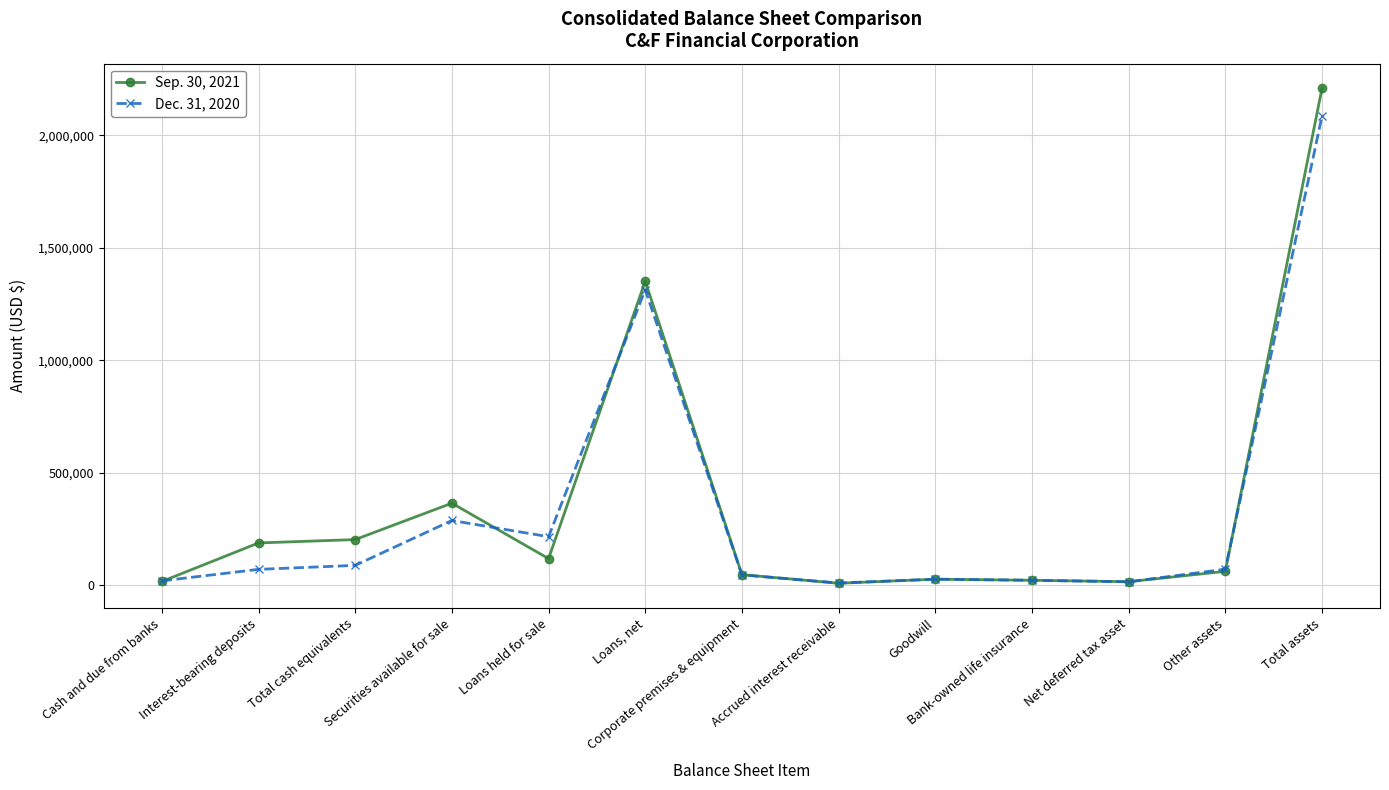

What is the lowest value of the Sep. 30, 2021 series?

7125